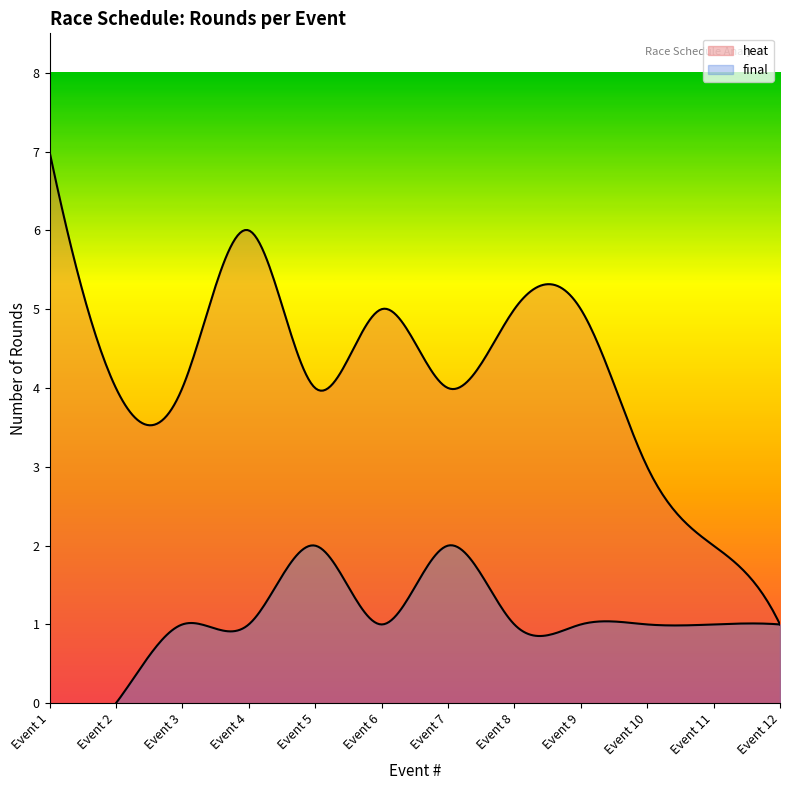

Rank the series by their average value, from highest to lowest.

heat, final